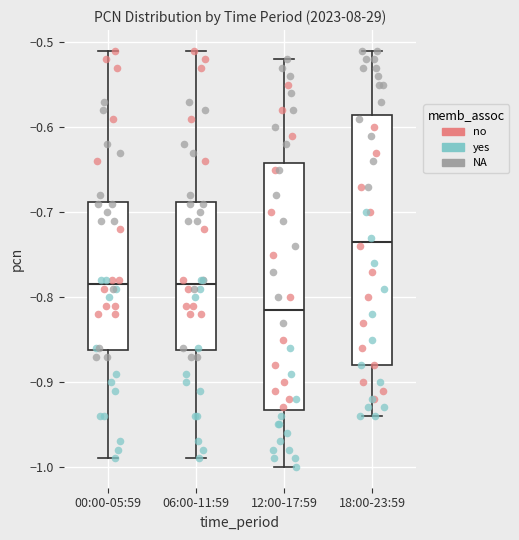

Reading left to right, read every box against the y-axis: the position of its median line, the range the box covers, and the ends of its whiskers. The values are not printed on the chart, so give them approximately, as read against the axis.

00:00-05:59: median -0.78, box -0.86 to -0.69, whiskers -0.99 to -0.51
06:00-11:59: median -0.78, box -0.86 to -0.69, whiskers -0.99 to -0.51
12:00-17:59: median -0.81, box -0.93 to -0.64, whiskers -1.00 to -0.52
18:00-23:59: median -0.73, box -0.88 to -0.58, whiskers -0.94 to -0.51